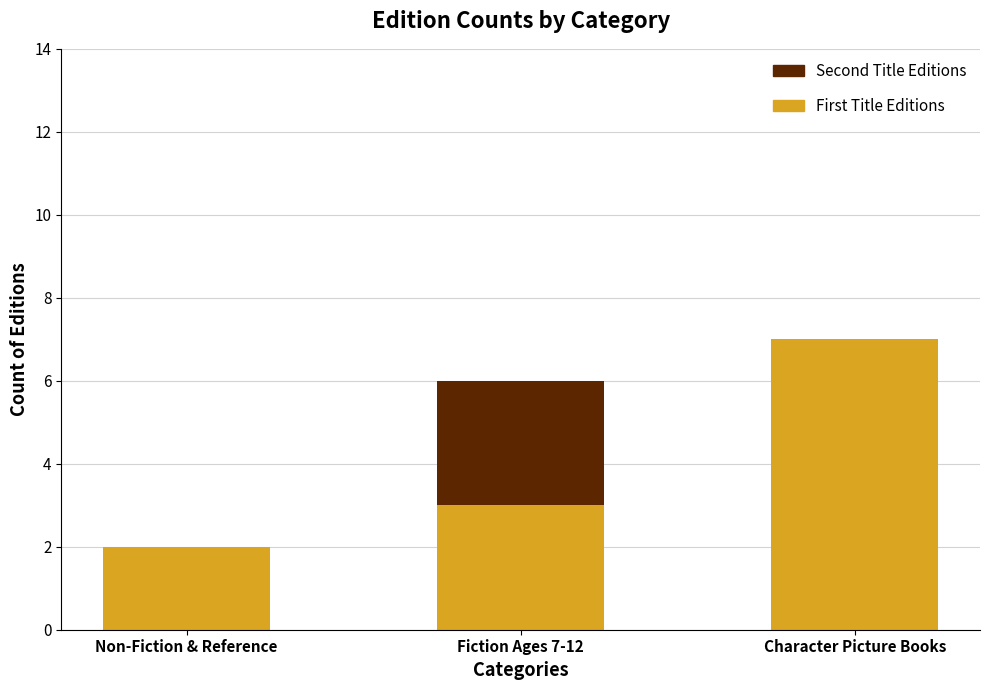

What is the highest value of the First Title Editions series?

7